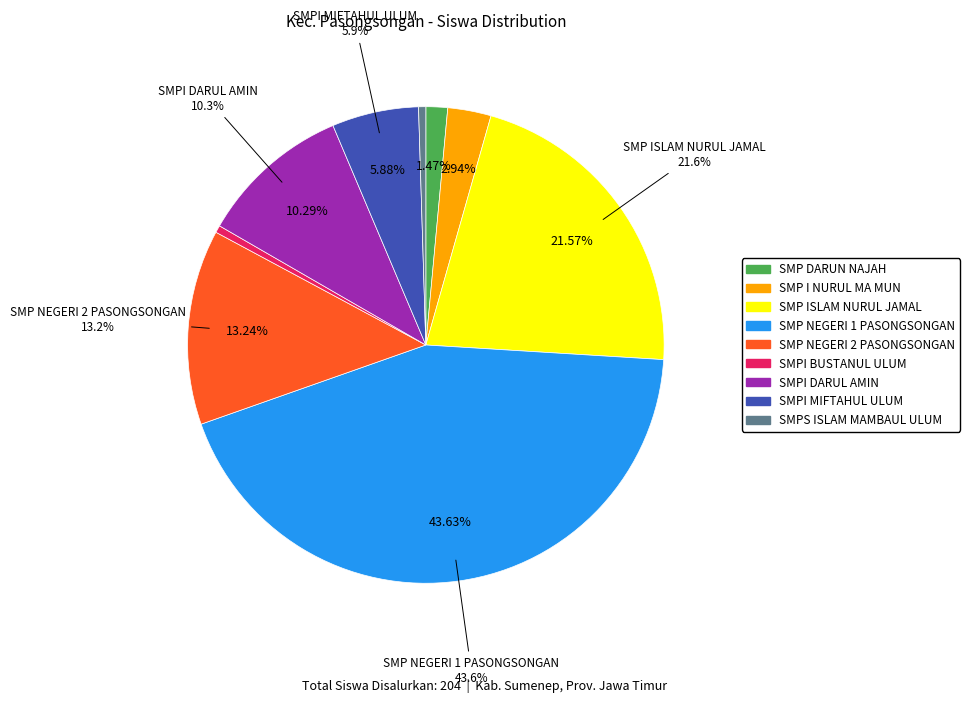

What is the largest slice in the pie chart?

SMP NEGERI 1 PASONGSONGAN